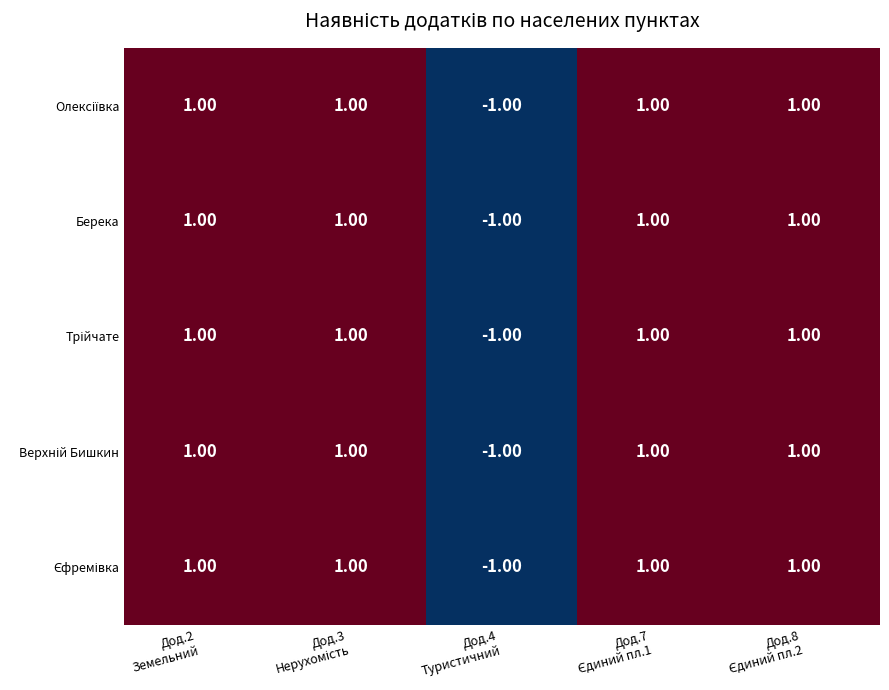

At how many categories does at least one series exceed 0?

4